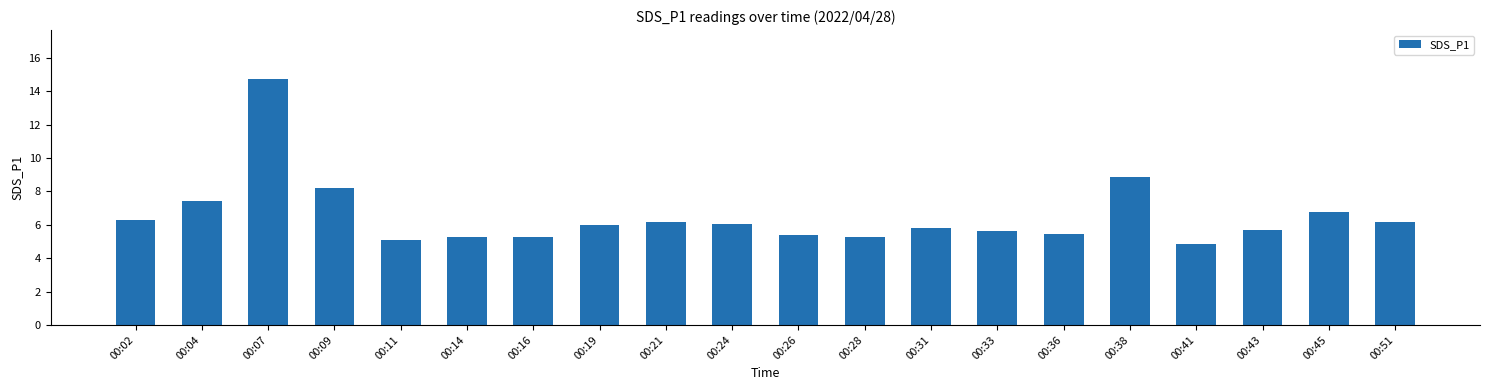

What is the sum of the values at 00:28 and 00:38?

14.1